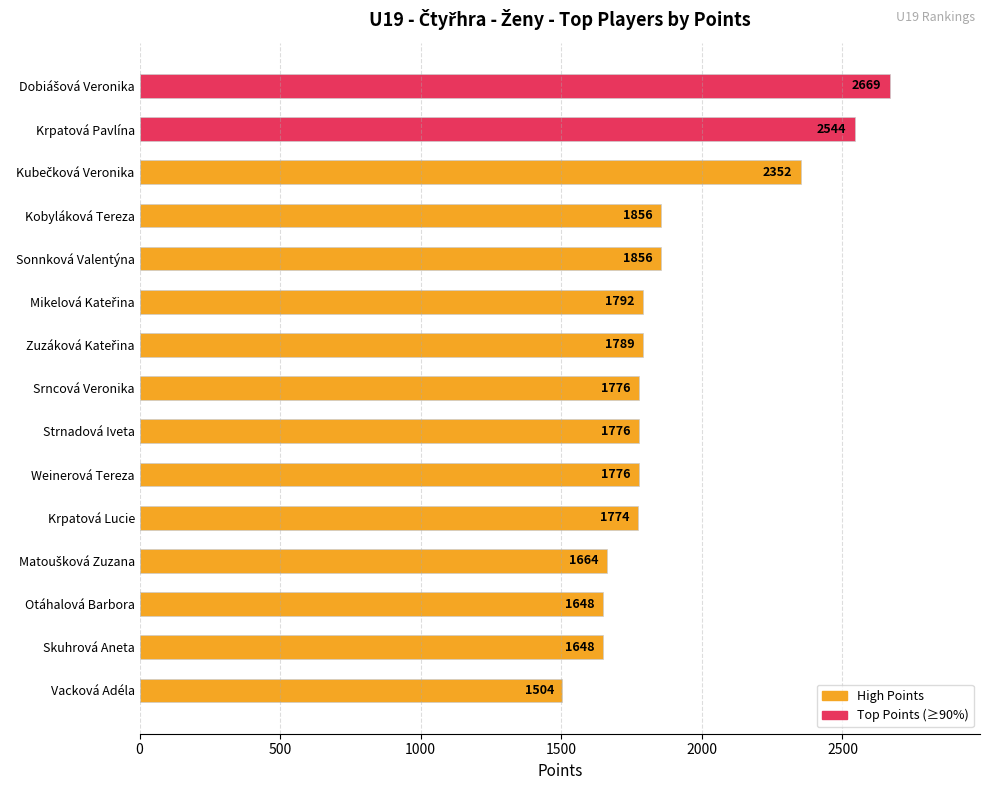

What is the value of the 14th bar from the top?

1648